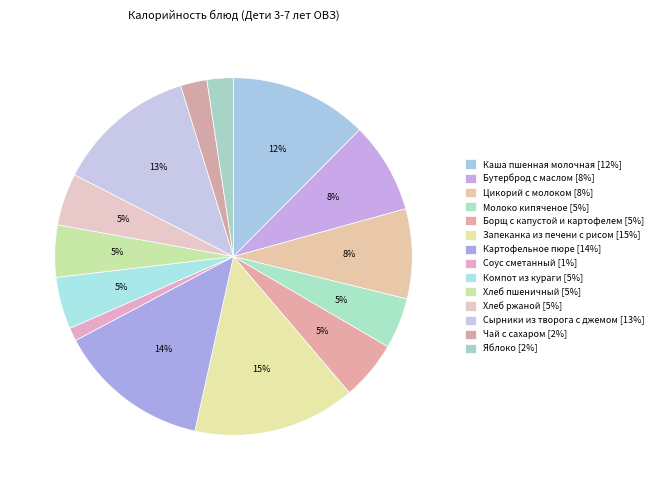

How many slices are in this pie chart?

14